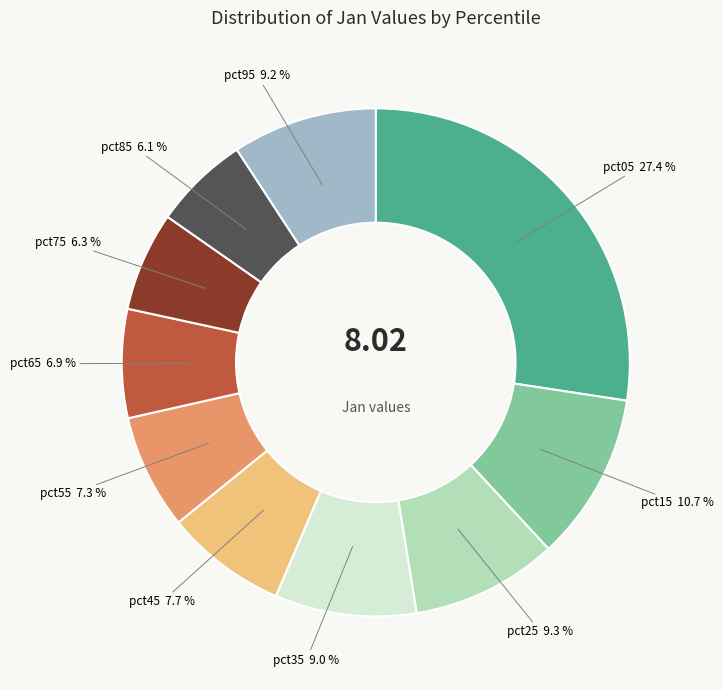

How many slices are in this pie chart?

10